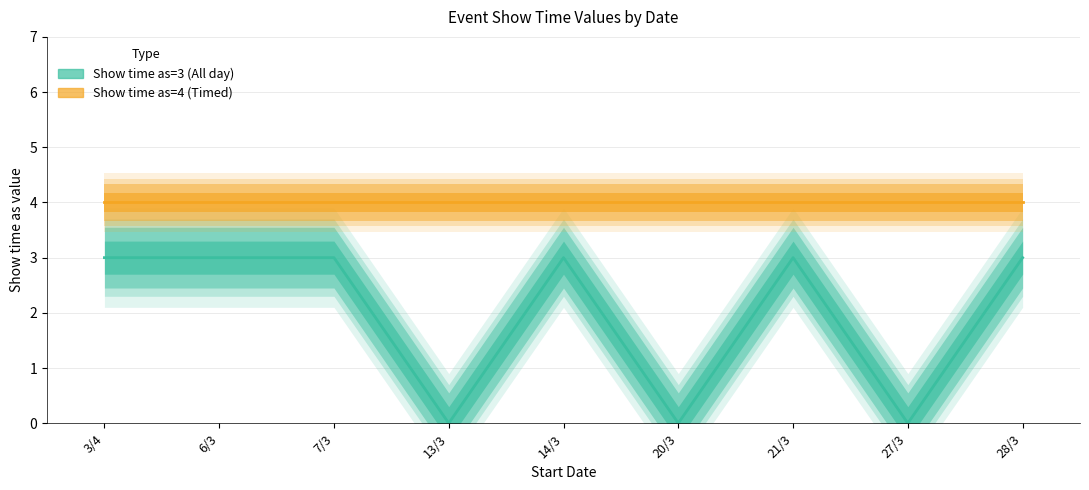

What is the value of the Show time as=3 (All day) point at the 7th from the left?

3